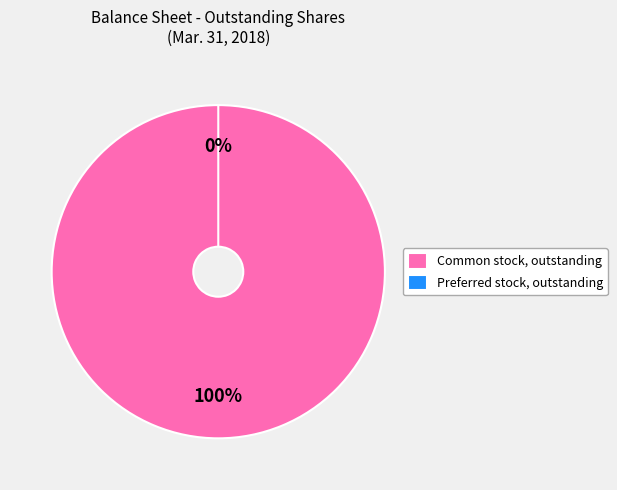

To the nearest percent, what is the combined percentage of Common stock, outstanding and Preferred stock, outstanding?

100%